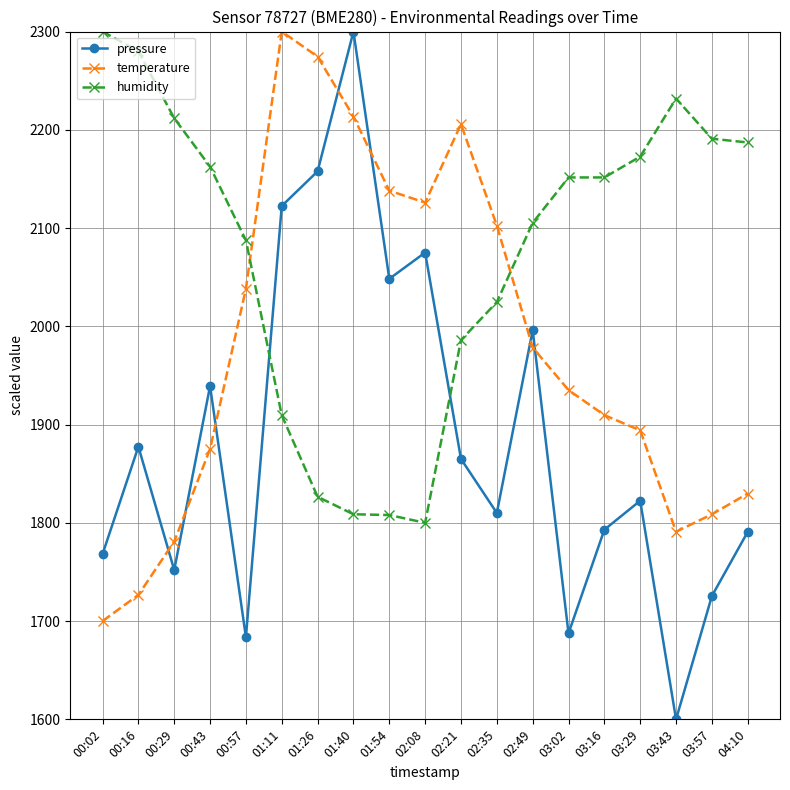

In temperature, how many points are higher than both neighbors (excluding endpoints)?

2